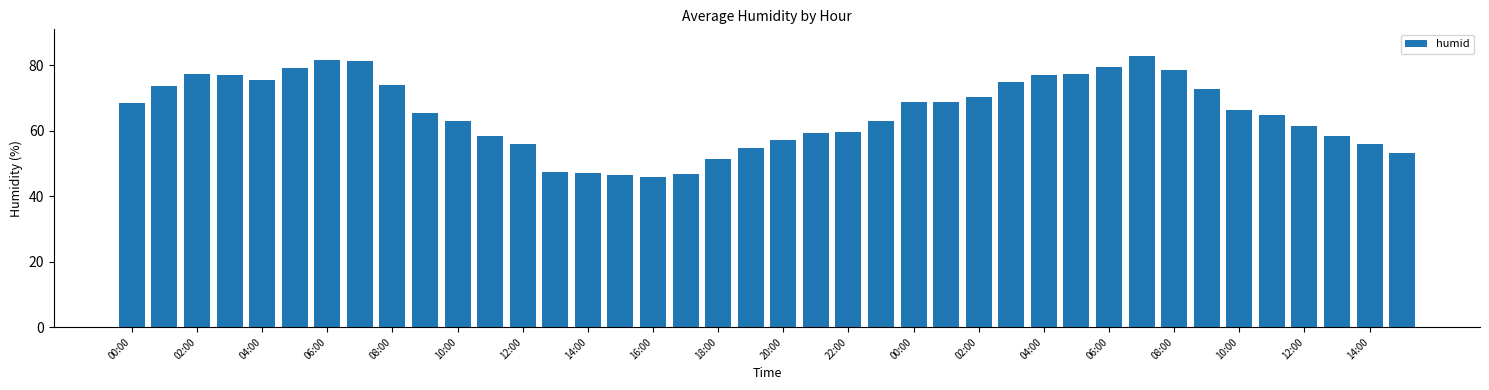

What is the average value?

65.5